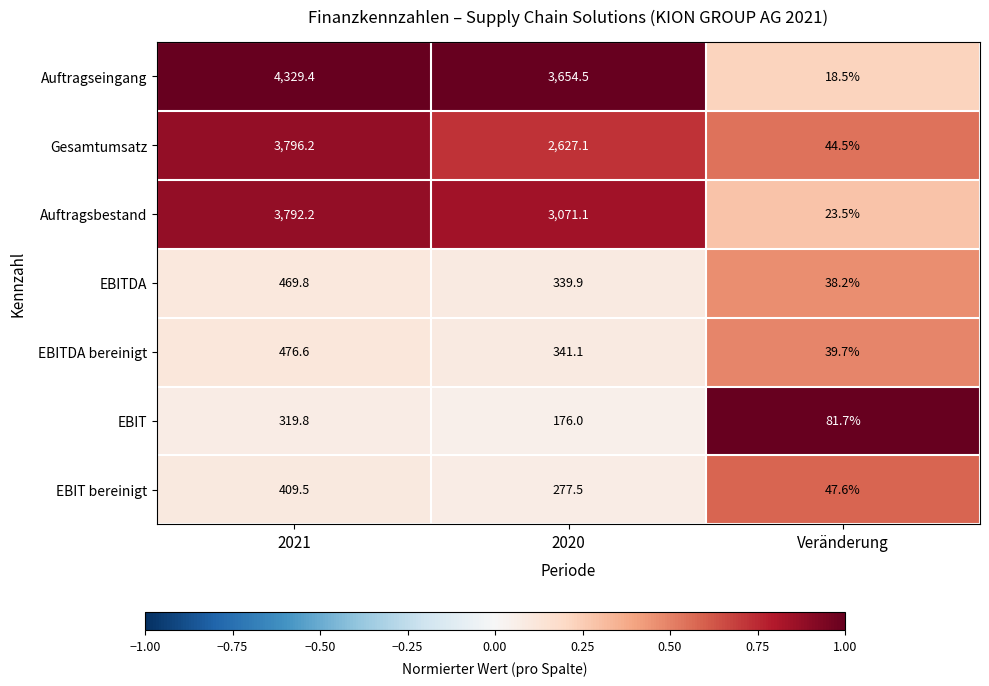

The EBITDA bereinigt series shows 13.0 at Veränderung. True or false?

False